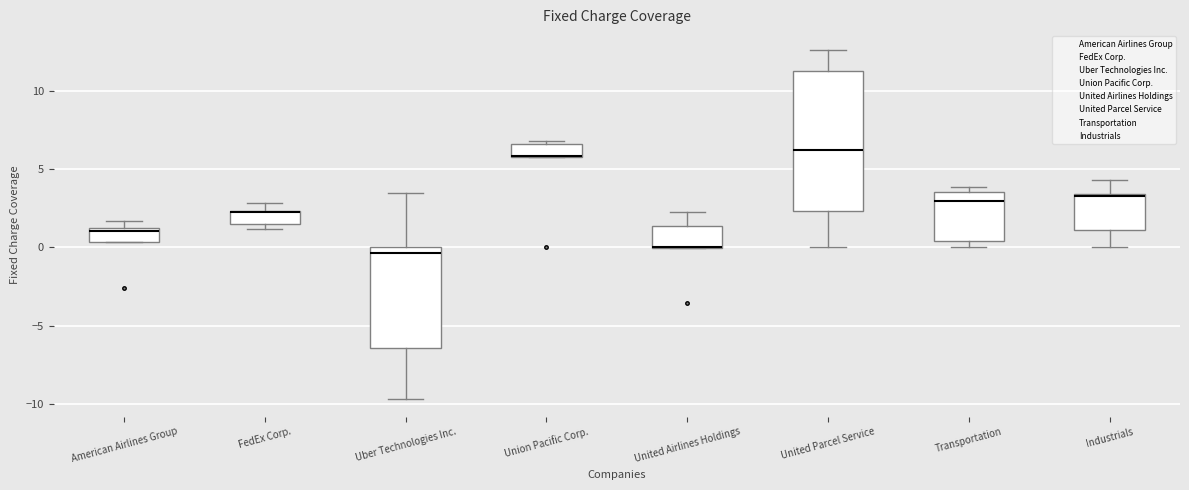

Reading left to right, transcribe this box plot: for each box, give where its median line is, the range the box spans, and where its two whiskers end, as read against the y-axis. The values are not printed on the chart, so give them approximately, as read against the axis.

American Airlines Group: median 1.0, box 0.5 to 1.5, whiskers 0.5 to 1.5 (just above the box's upper edge)
FedEx Corp.: median 2.5 (drawn on the box's upper edge), box 1.5 to 2.5, whiskers 1.0 to 3.0
Uber Technologies Inc.: median -0.5, box -6.5 to 0.0, whiskers -9.5 to 3.5
Union Pacific Corp.: median 6.0 (drawn on the box's lower edge), box 6.0 to 6.5, whiskers 6.0 to 7.0
United Airlines Holdings: median 0.0 (drawn on the box's lower edge), box 0.0 to 1.5, whiskers 0.0 to 2.5
United Parcel Service: median 6.0, box 2.5 to 11.5, whiskers 0.0 to 12.5
Transportation: median 3.0, box 0.5 to 3.5, whiskers 0.0 to 4.0
Industrials: median 3.5, box 1.0 to 3.5, whiskers 0.0 to 4.5